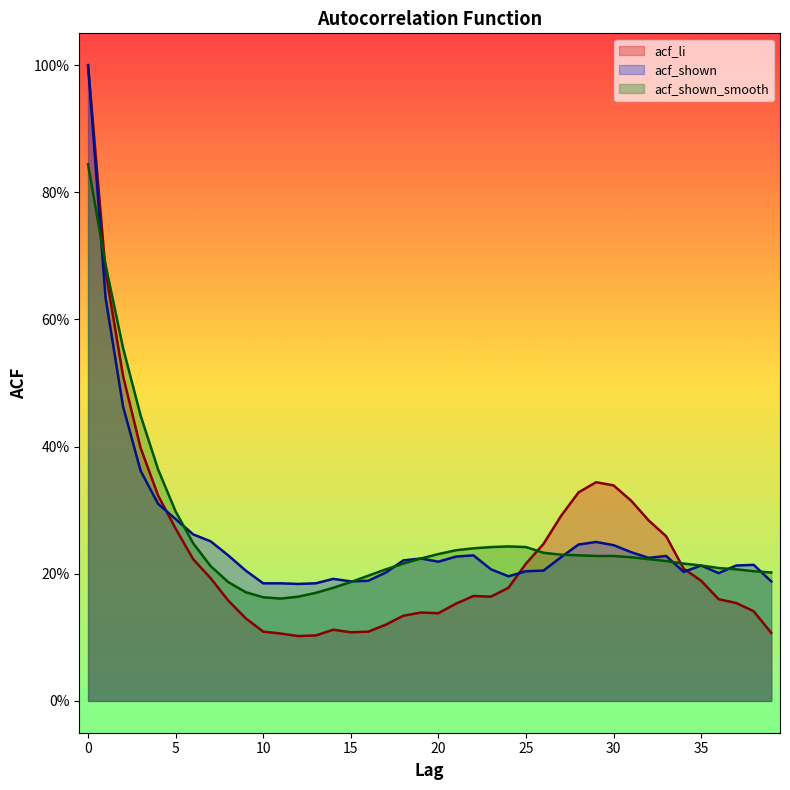

Which series has the widest spread of values?

acf_li